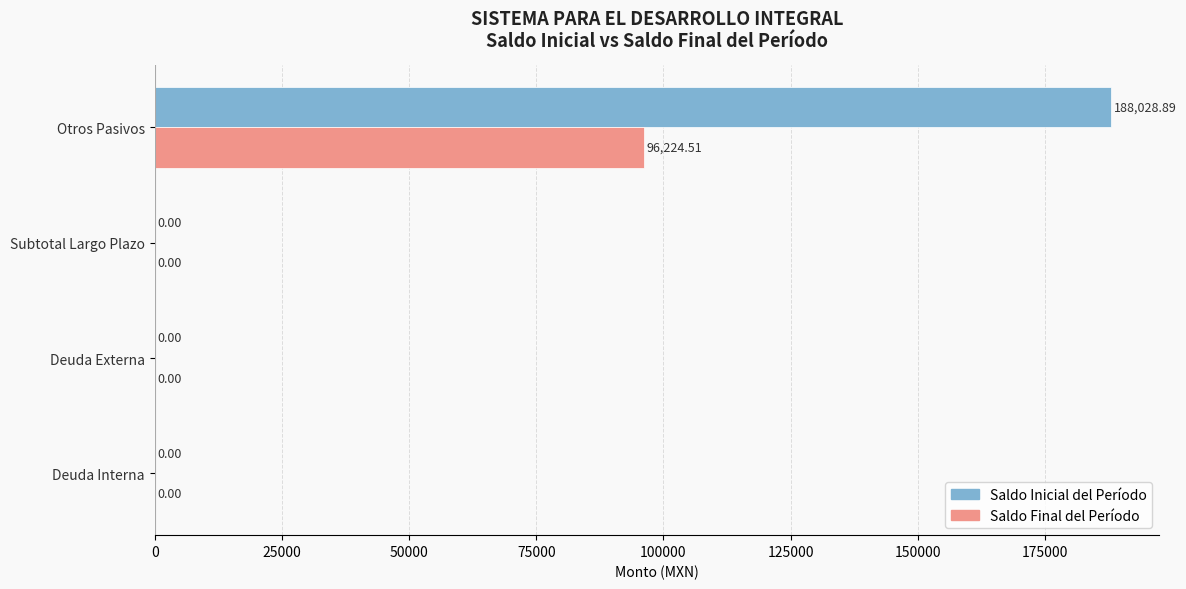

What is the average value of the Saldo Inicial del Período series?

47007.2